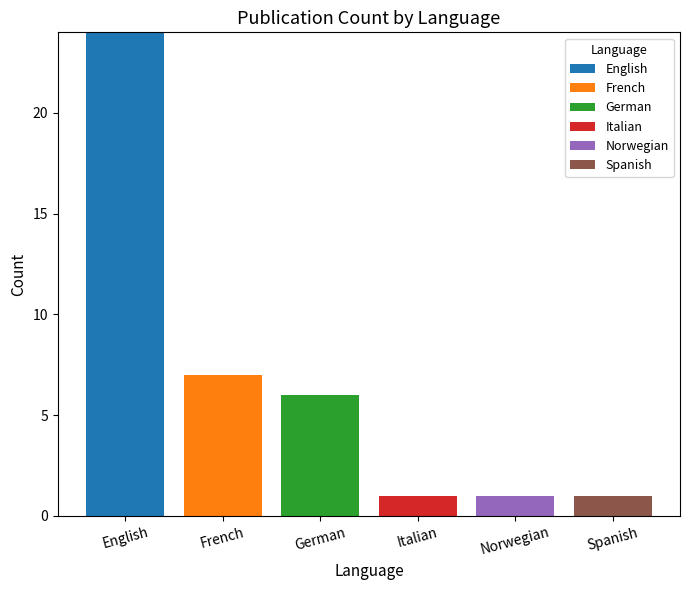

Are the bars grouped side by side (vs. stacked)?

No